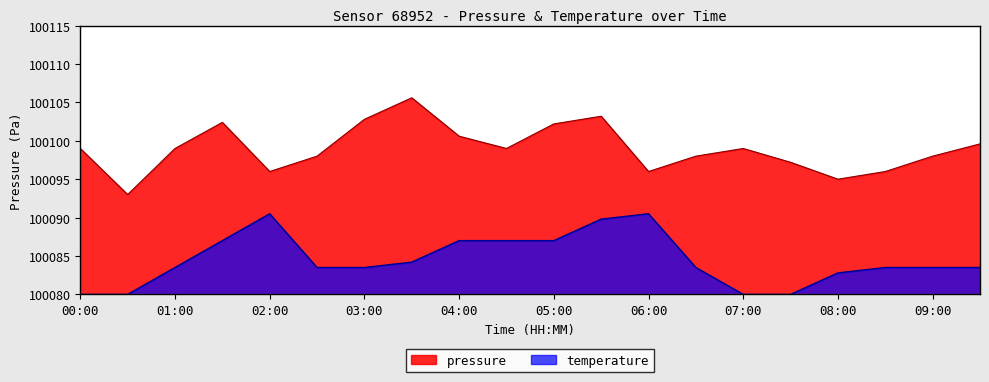

True or false: temperature and pressure cross at least once.

False